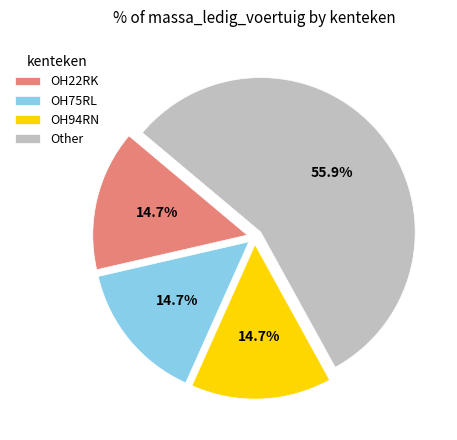

Which category accounts for the majority?

Other